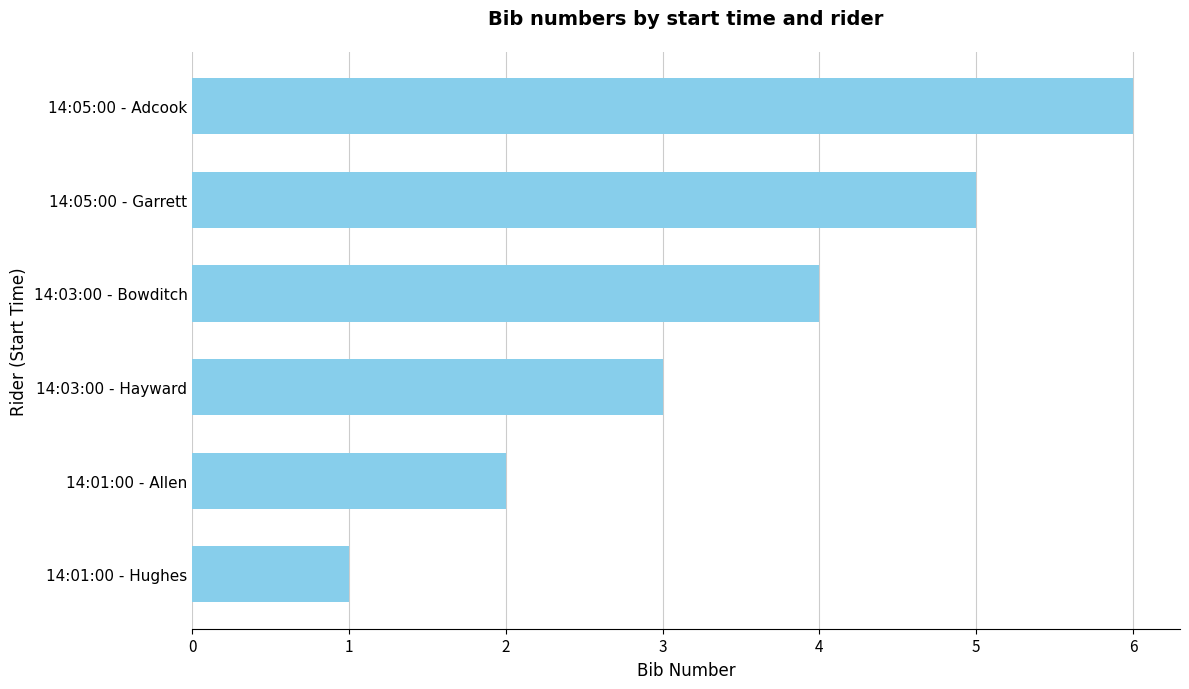

The value at 14:03:00 - Bowditch is 5. True or false?

False